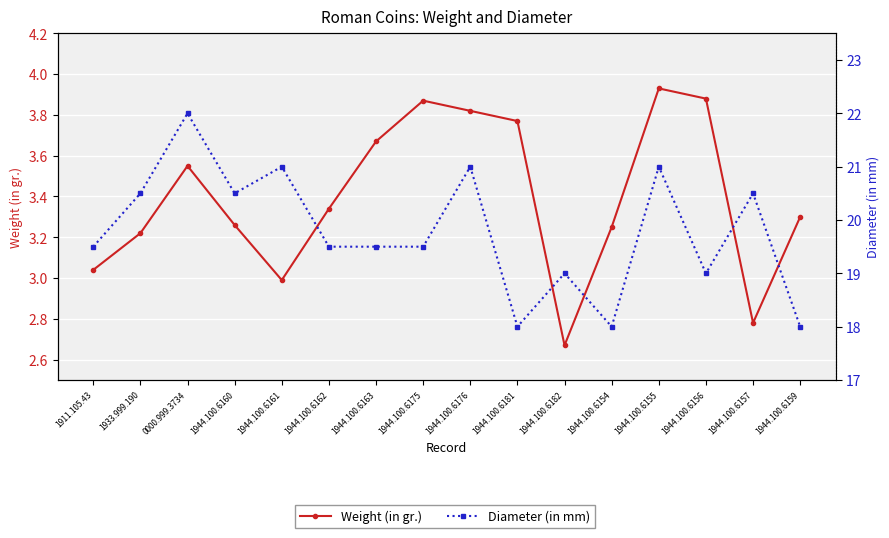

What is the difference between the highest and lowest values at 1944.100.6154?

14.8